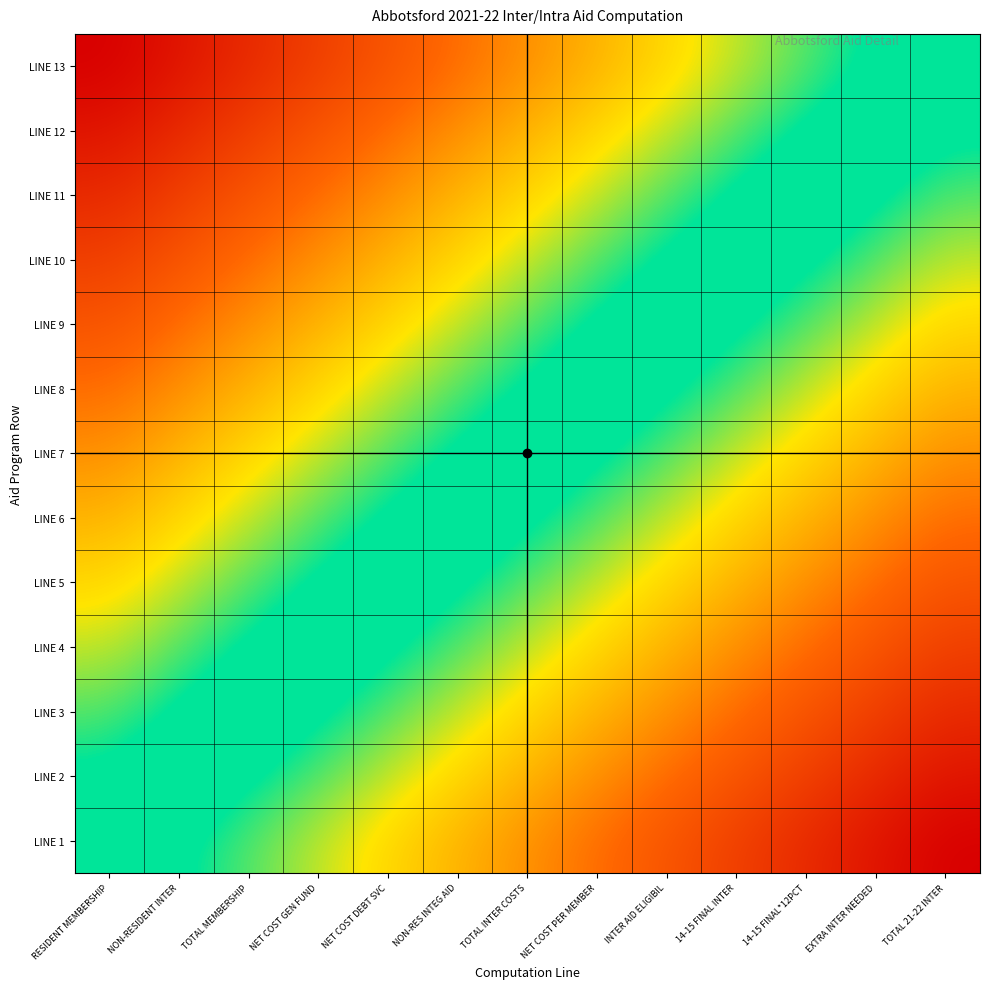

Which series has the largest total across all categories?

LINE 13